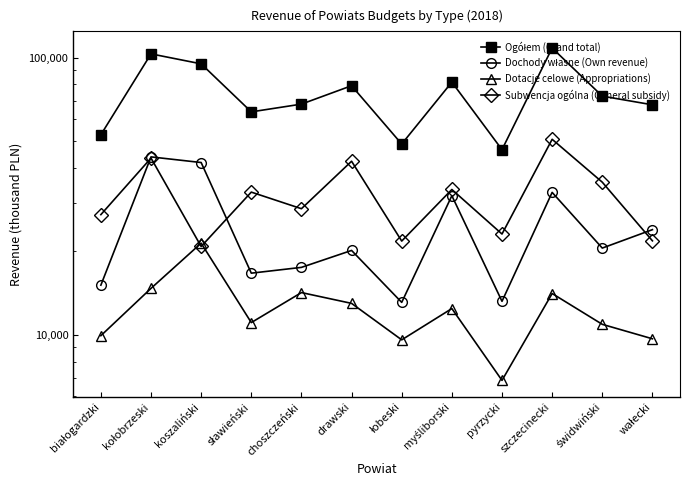

Is it true that Subwencja ogólna (General subsidy) equals 28626.2 at koszaliński?

False